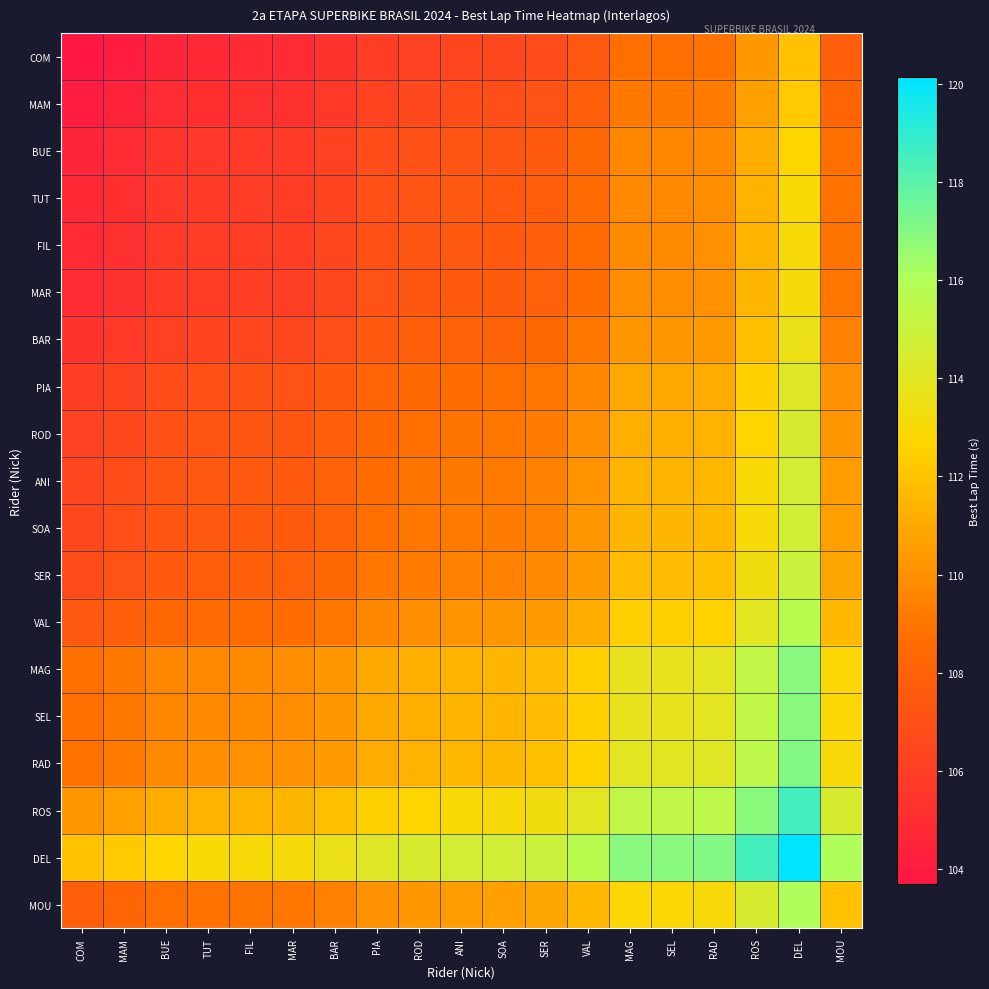

At how many categories does at least one series exceed 118?

2